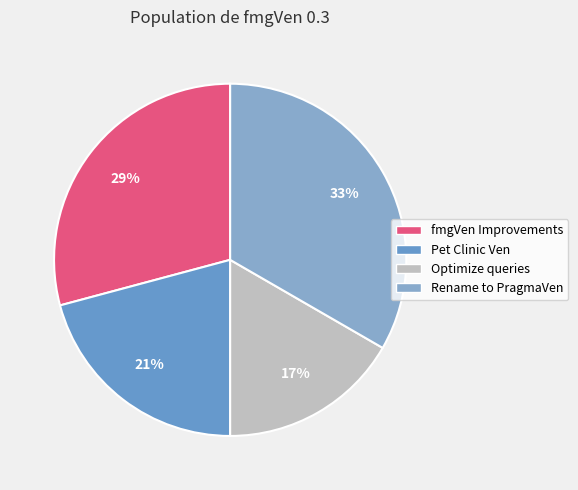

How many slices are in this pie chart?

4